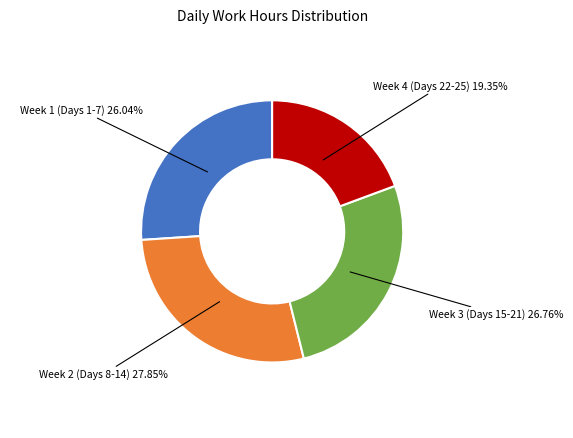

Which category has the biggest portion of the pie?

Week 2 (Days 8-14)